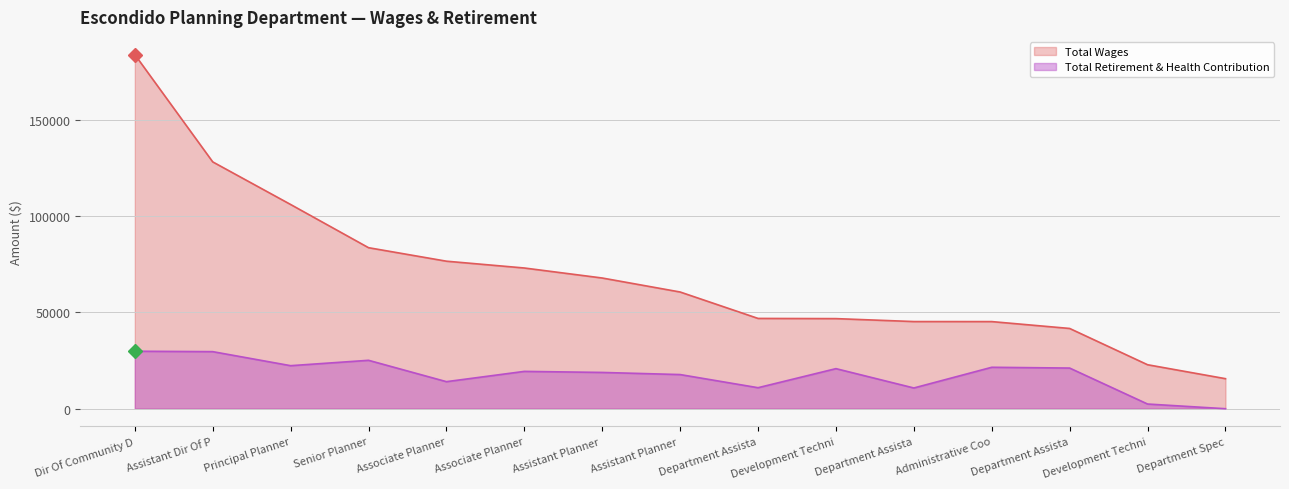

Is the value of Total Retirement & Health Contribution at Dir Of Community D greater than the value of Total Wages at Department Assista?

No